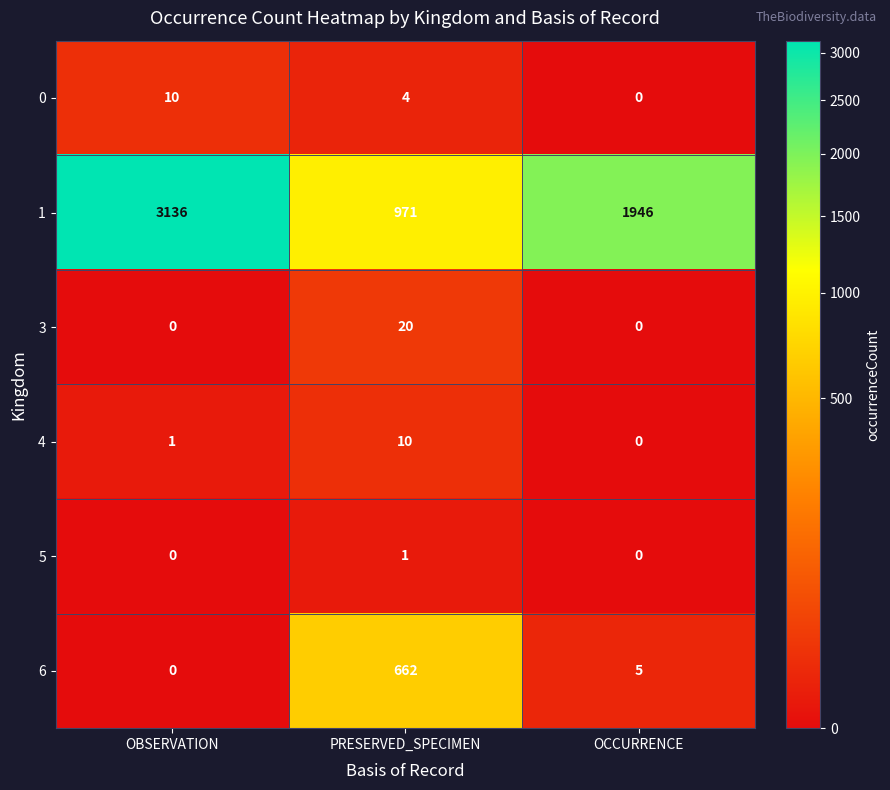

What is the sum of the 4 values at PRESERVED_SPECIMEN and OBSERVATION?

11